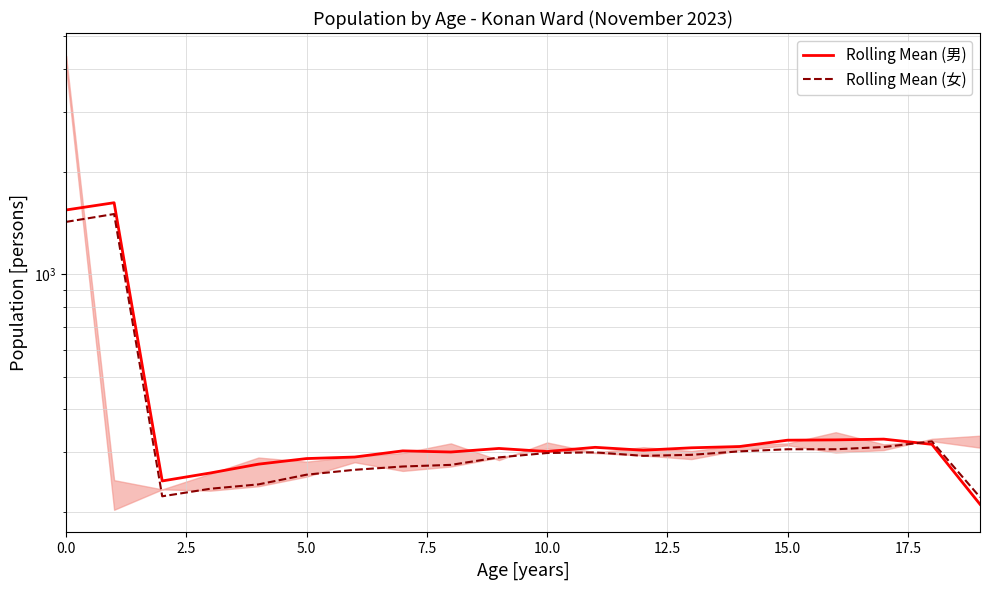

How many interior local valleys does the Rolling Mean (女) series have?

2